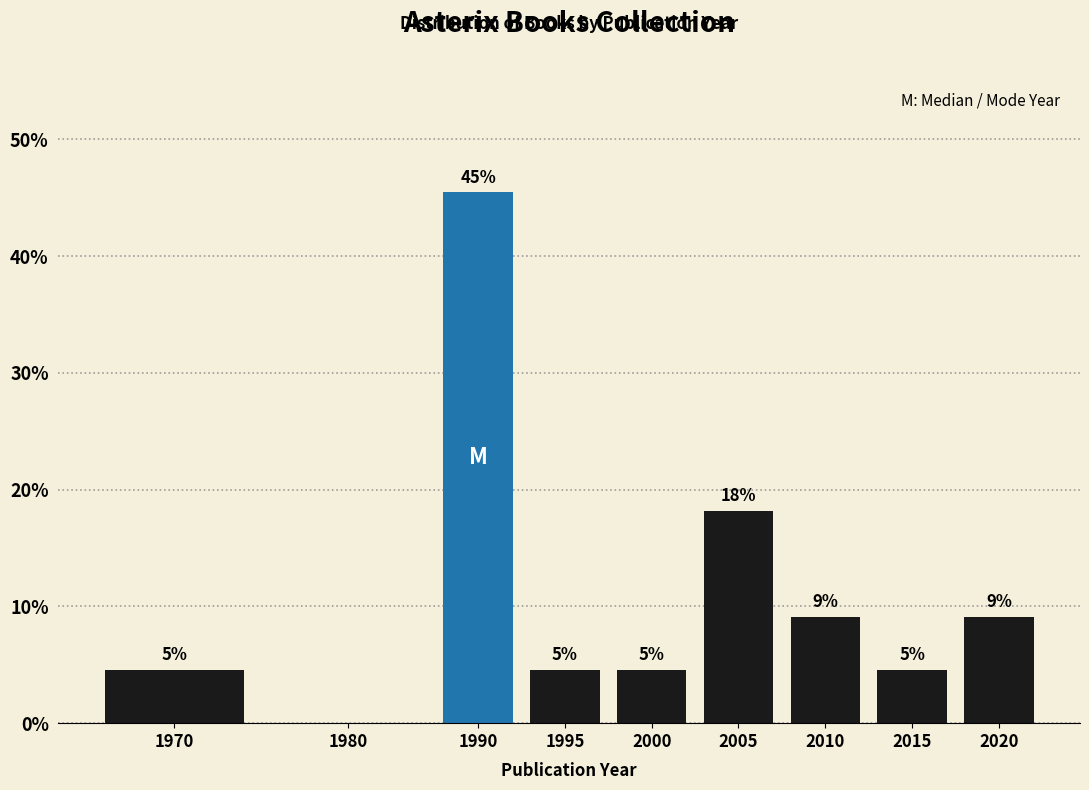

Are the bars horizontal?

No